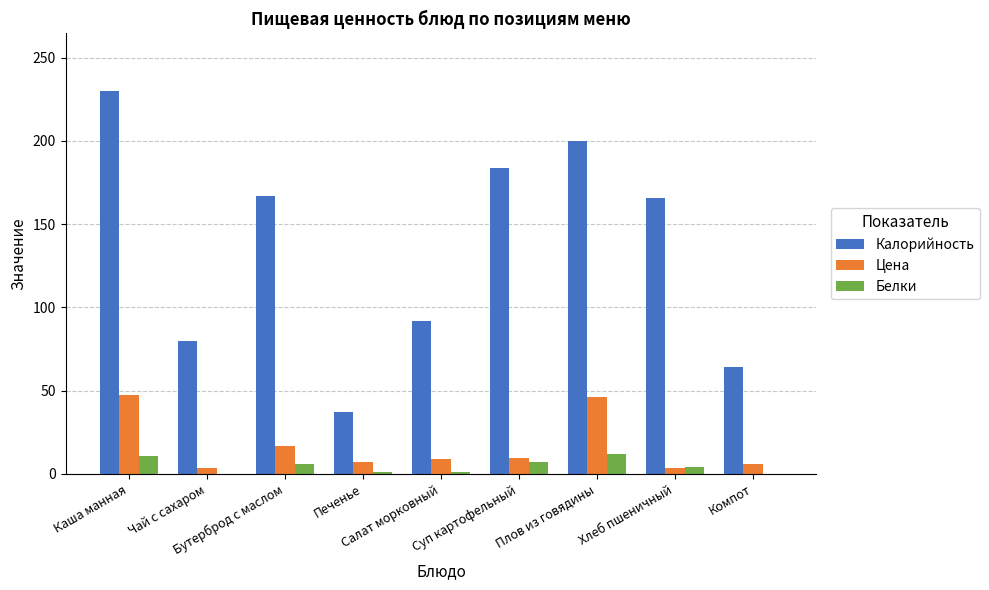

What is the sum of all Цена values?

149.2